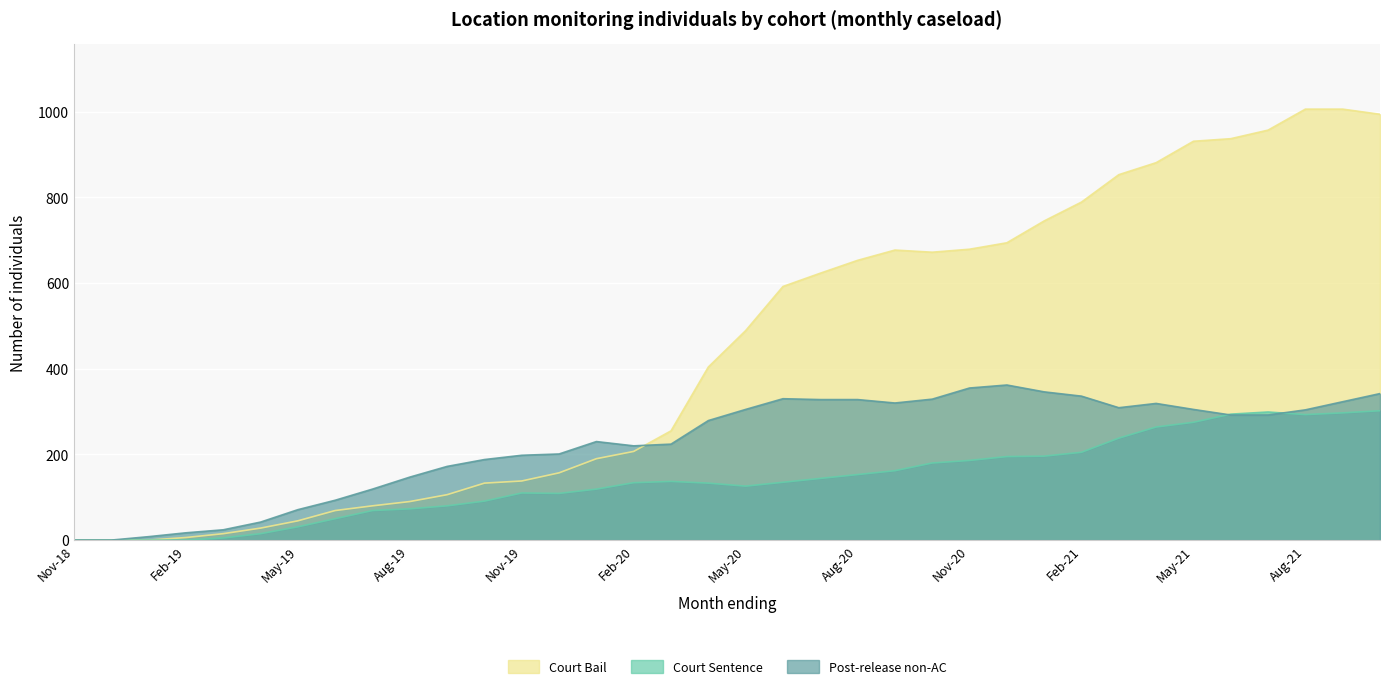

Reading left to right, extract all data points from this chart.

Court Bail: Nov-18=0	Dec-18=0	Jan-19=0	Feb-19=6	Mar-19=15	Apr-19=28	May-19=45	Jun-19=69	Jul-19=80	Aug-19=90	Sep-19=106	Oct-19=133	Nov-19=138	Dec-19=157	Jan-20=190	Feb-20=207	Mar-20=255	Apr-20=404	May-20=489	Jun-20=592	Jul-20=623	Aug-20=653	Sep-20=677	Oct-20=672	Nov-20=679	Dec-20=694	Jan-21=745	Feb-21=789	Mar-21=853	Apr-21=881	May-21=931	Jun-21=937	Jul-21=957	Aug-21=1006	Sep-21=1006	Oct-21=994
Court Sentence: Nov-18=0	Dec-18=0	Jan-19=0	Feb-19=0	Mar-19=5	Apr-19=15	May-19=31	Jun-19=50	Jul-19=69	Aug-19=73	Sep-19=80	Oct-19=91	Nov-19=110	Dec-19=109	Jan-20=119	Feb-20=134	Mar-20=137	Apr-20=133	May-20=126	Jun-20=135	Jul-20=144	Aug-20=153	Sep-20=162	Oct-20=180	Nov-20=186	Dec-20=195	Jan-21=196	Feb-21=205	Mar-21=238	Apr-21=264	May-21=275	Jun-21=294	Jul-21=299	Aug-21=293	Sep-21=297	Oct-21=302
Post-release non-AC: Nov-18=0	Dec-18=0	Jan-19=8	Feb-19=17	Mar-19=24	Apr-19=42	May-19=71	Jun-19=93	Jul-19=119	Aug-19=147	Sep-19=172	Oct-19=188	Nov-19=198	Dec-19=201	Jan-20=230	Feb-20=220	Mar-20=224	Apr-20=279	May-20=305	Jun-20=330	Jul-20=328	Aug-20=328	Sep-20=320	Oct-20=329	Nov-20=355	Dec-20=362	Jan-21=346	Feb-21=336	Mar-21=309	Apr-21=319	May-21=305	Jun-21=292	Jul-21=292	Aug-21=304	Sep-21=323	Oct-21=342